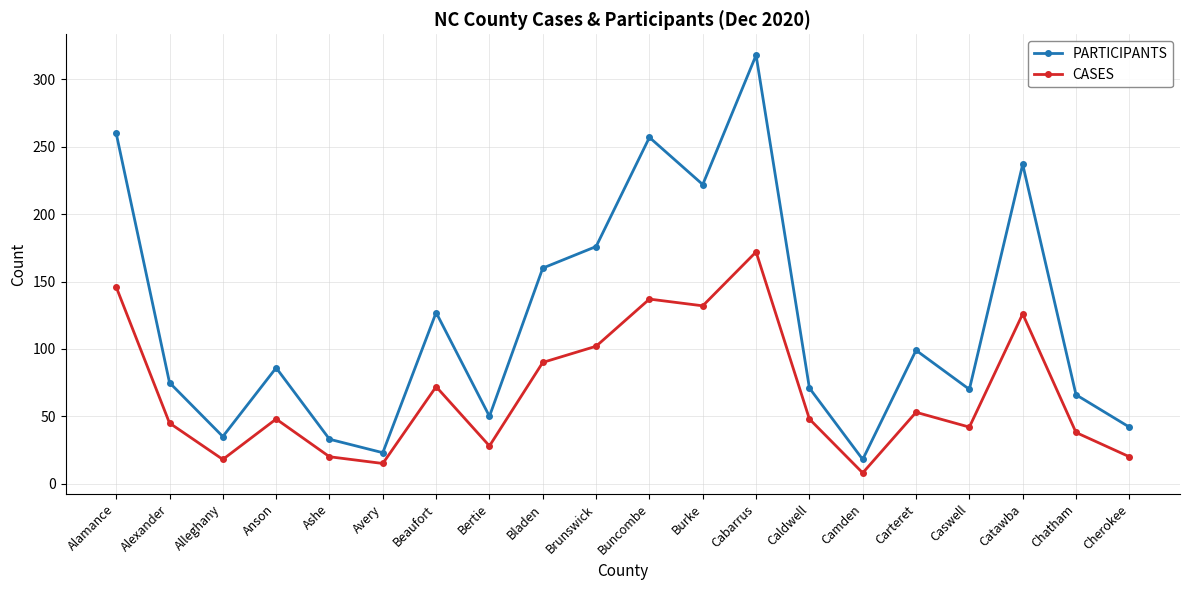

True or false: CASES and PARTICIPANTS intersect in this chart.

False